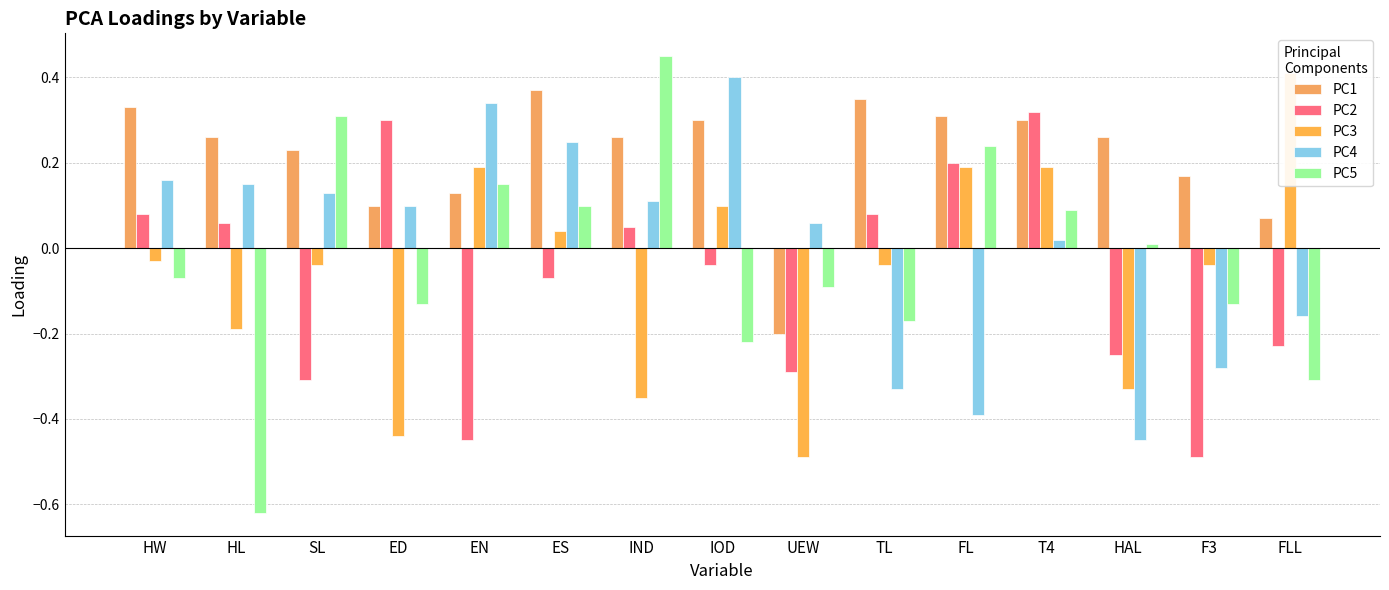

How many bars are there in each group?

5